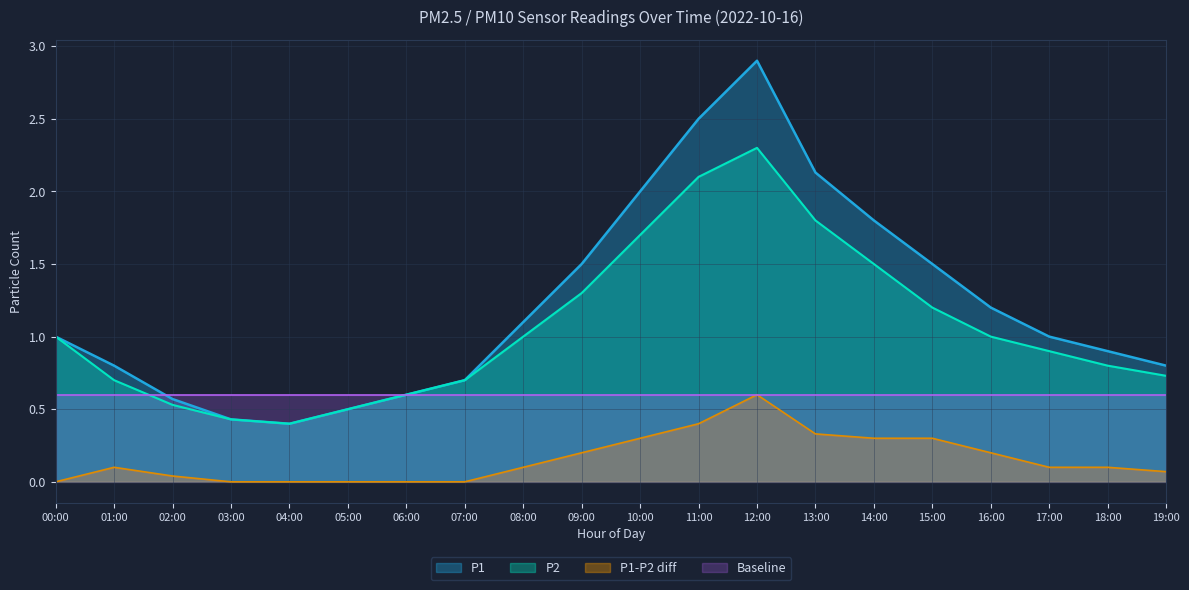

True or false: P1 has a value of 2.9 at 12:00.

True